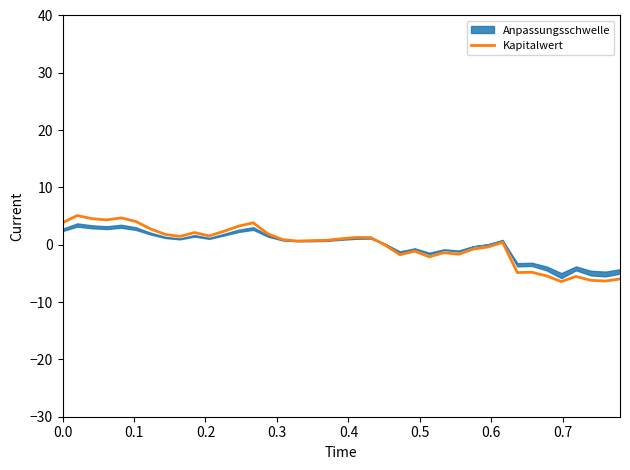

What is the greatest value displayed?

5.1